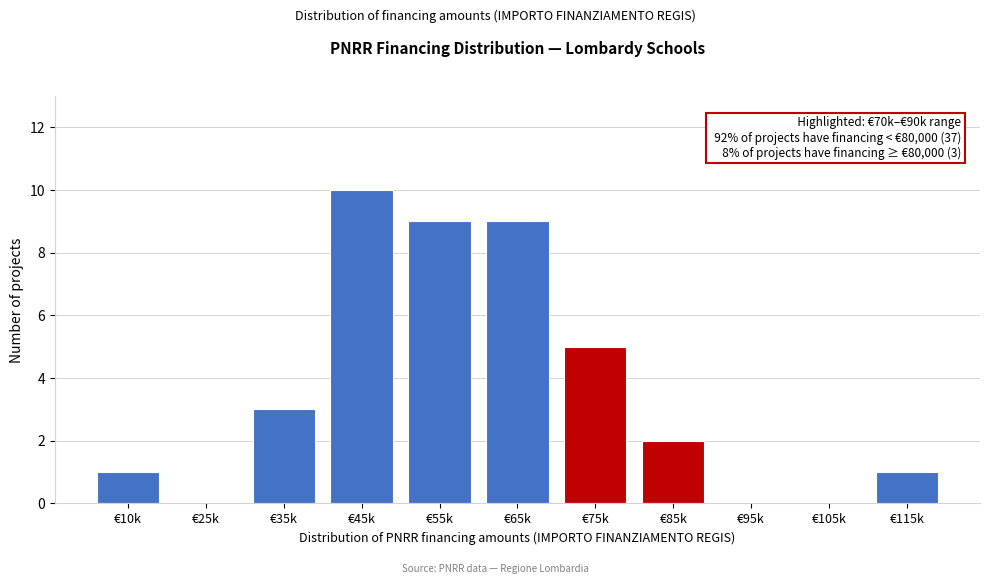

Reading left to right, what are all the values shown in this chart?

€10k=1	€25k=0	€35k=3	€45k=10	€55k=9	€65k=9	€75k=5	€85k=2	€95k=0	€105k=0	€115k=1